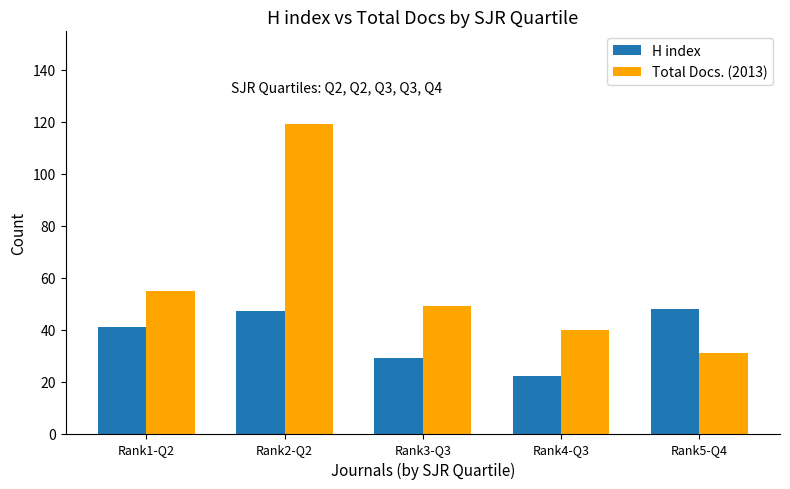

What is the sum of all Total Docs. (2013) values?

294